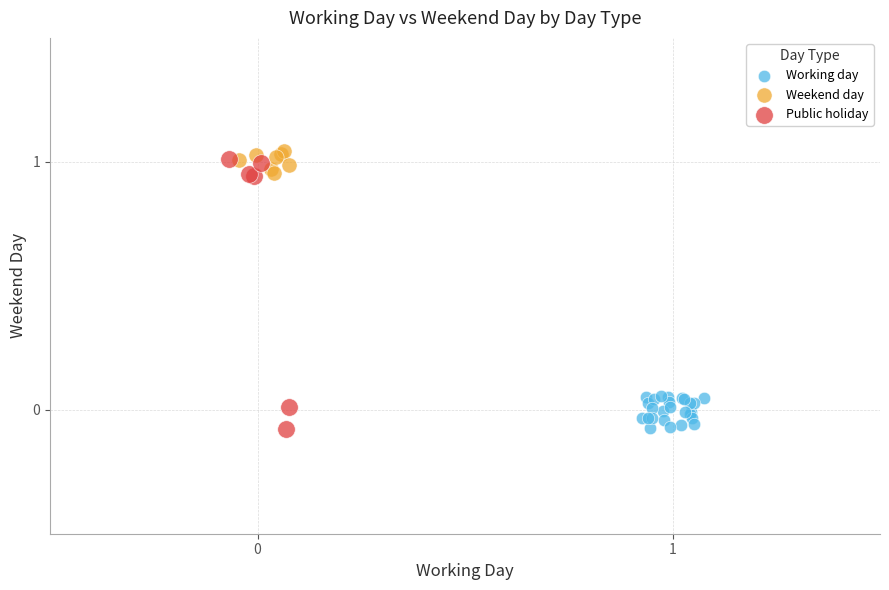

Which series has the largest Y range (max minus min)?

Public holiday